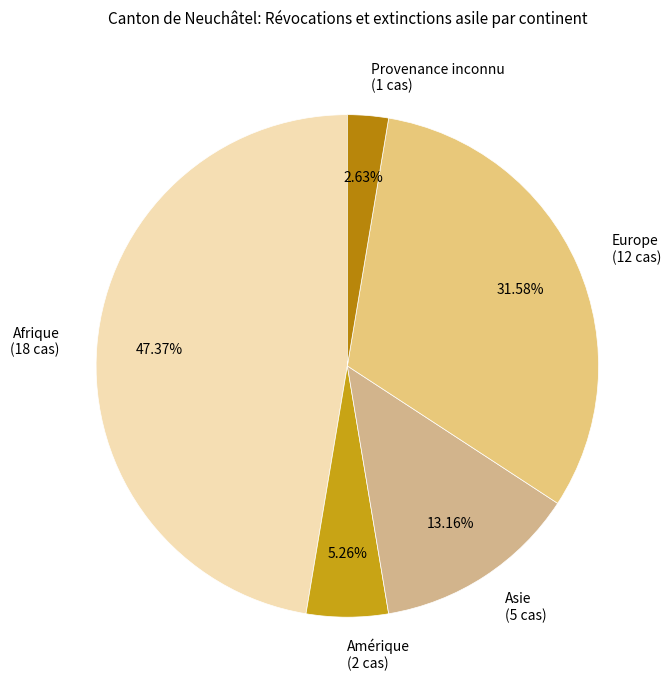

What percentage is the Afrique slice, to the nearest percent?

47%